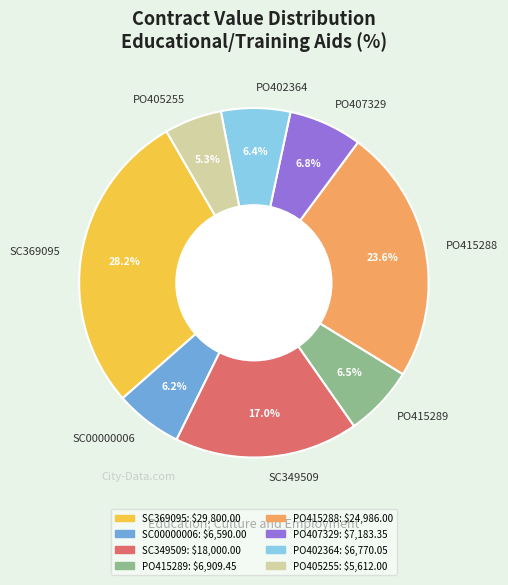

Which category has the biggest portion of the pie?

SC369095